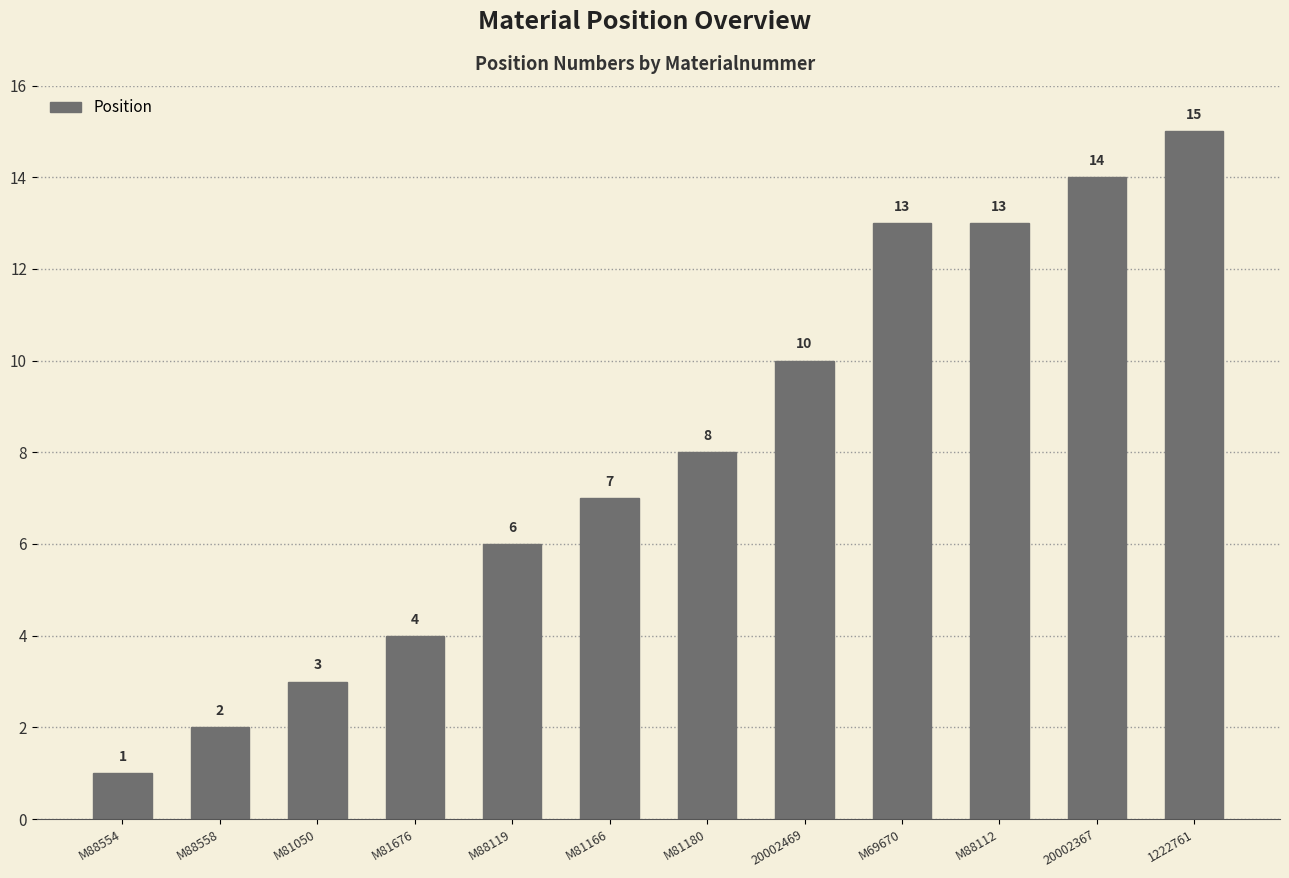

True or false: the data shows 11 at M81180.

False